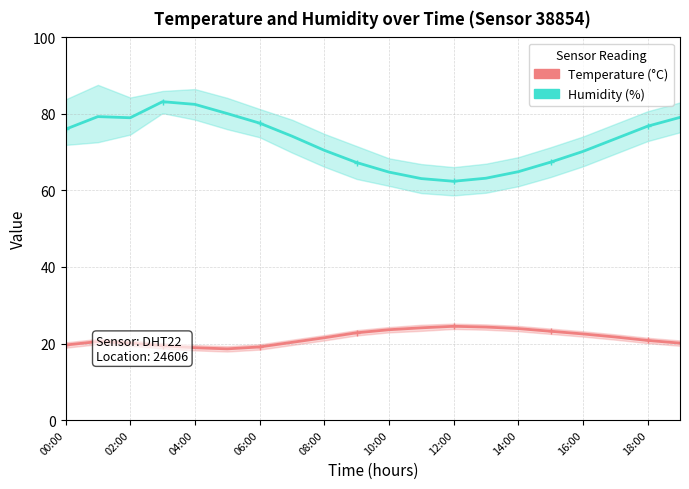

Where is Temperature (°C) nearest to the value 21?

18:00